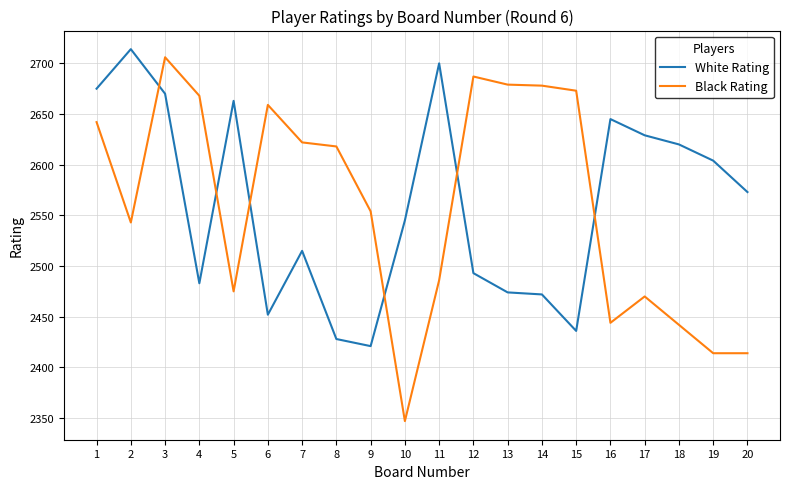

Is the value of White Rating at 1 greater than the value of Black Rating at 8?

Yes